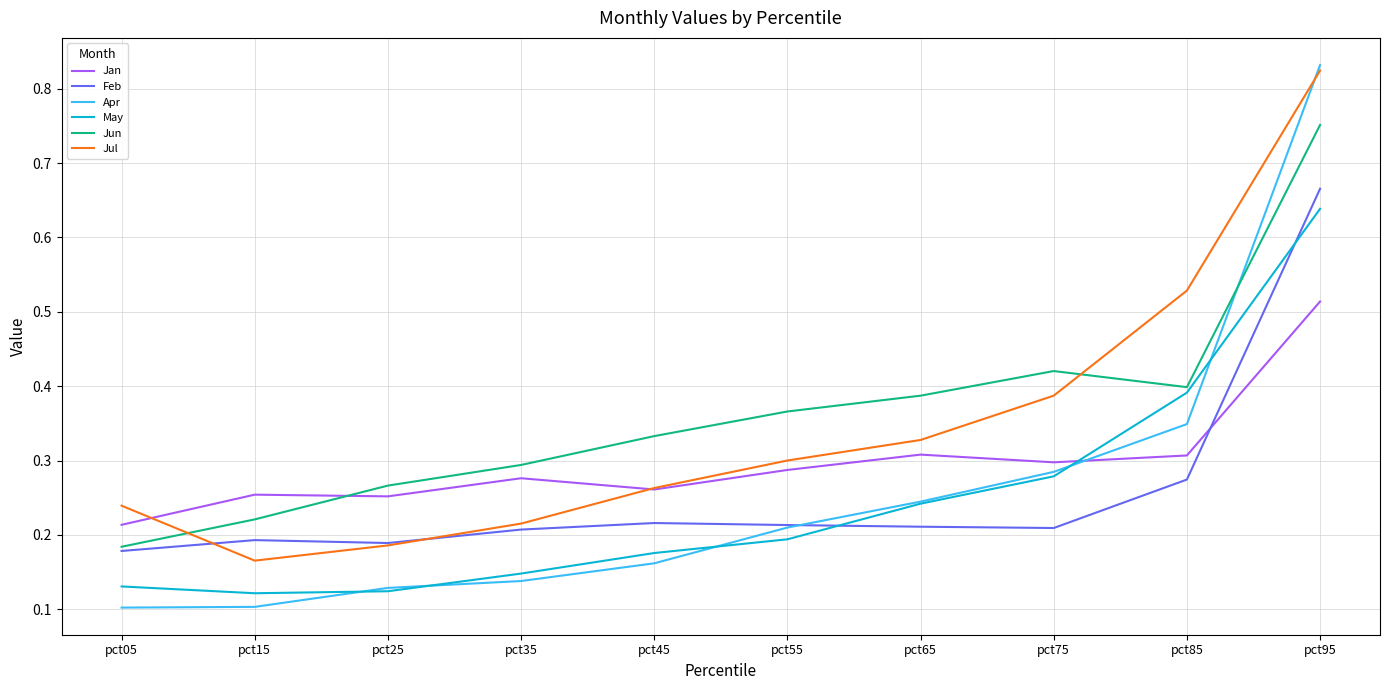

Where is the first local maximum for Jun?

pct75